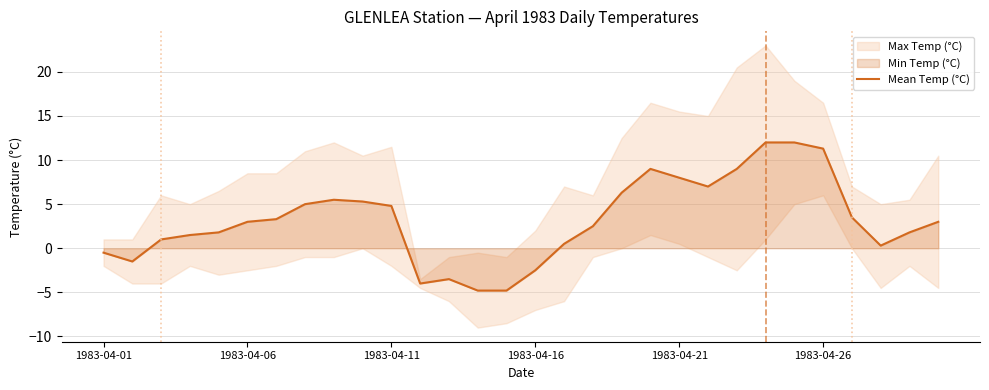

What position from the right is 11?

19